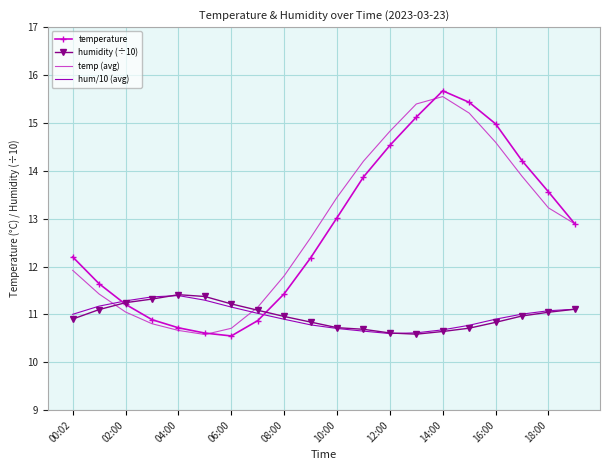

What are all the series names shown in the legend?

temperature, humidity (÷10), temp (avg), hum/10 (avg)